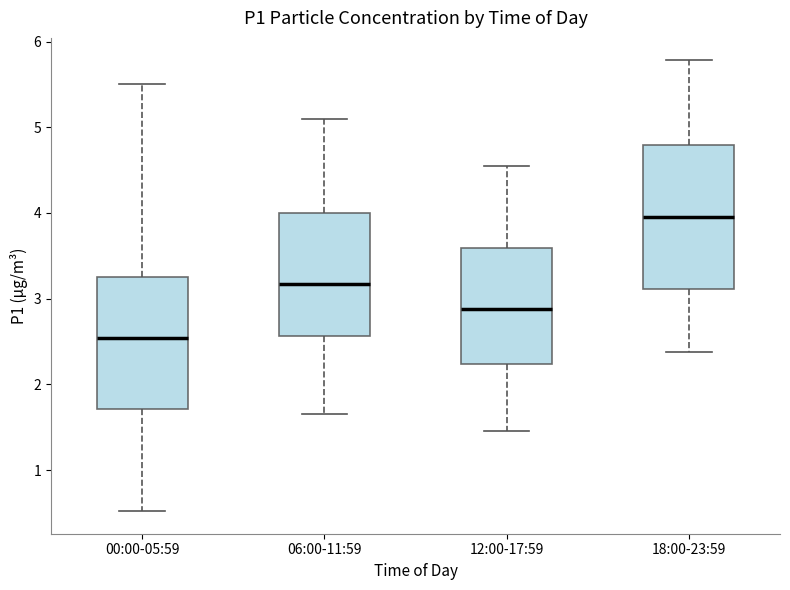

Where does the upper whisker of the box for 18:00-23:59 end on the y-axis? The values are not printed on the chart, so give them approximately, as read against the axis.

5.8